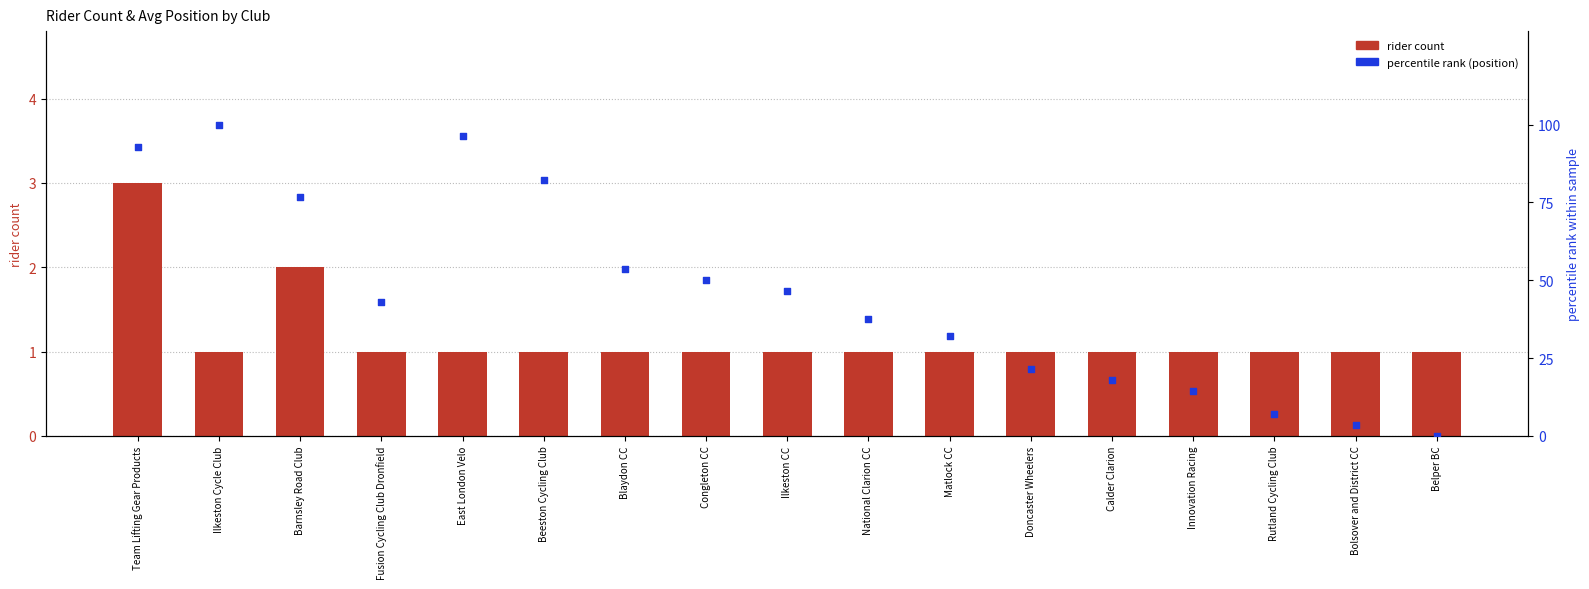

Is the value of percentile rank (position) at Beeston Cycling Club greater than the value of rider count at Rutland Cycling Club?

Yes